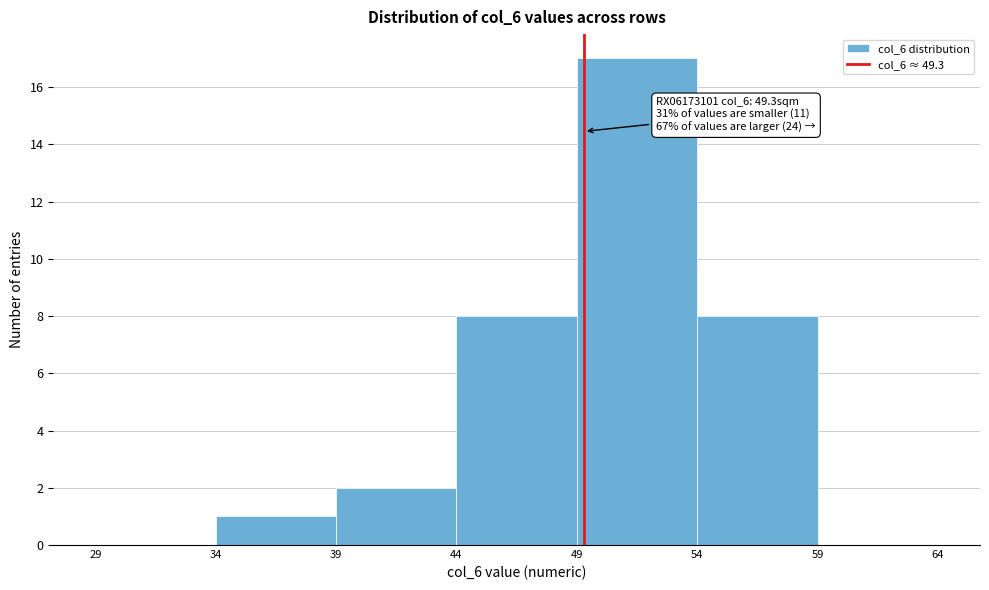

Which range on the x-axis has the tallest bar?

49 to 54